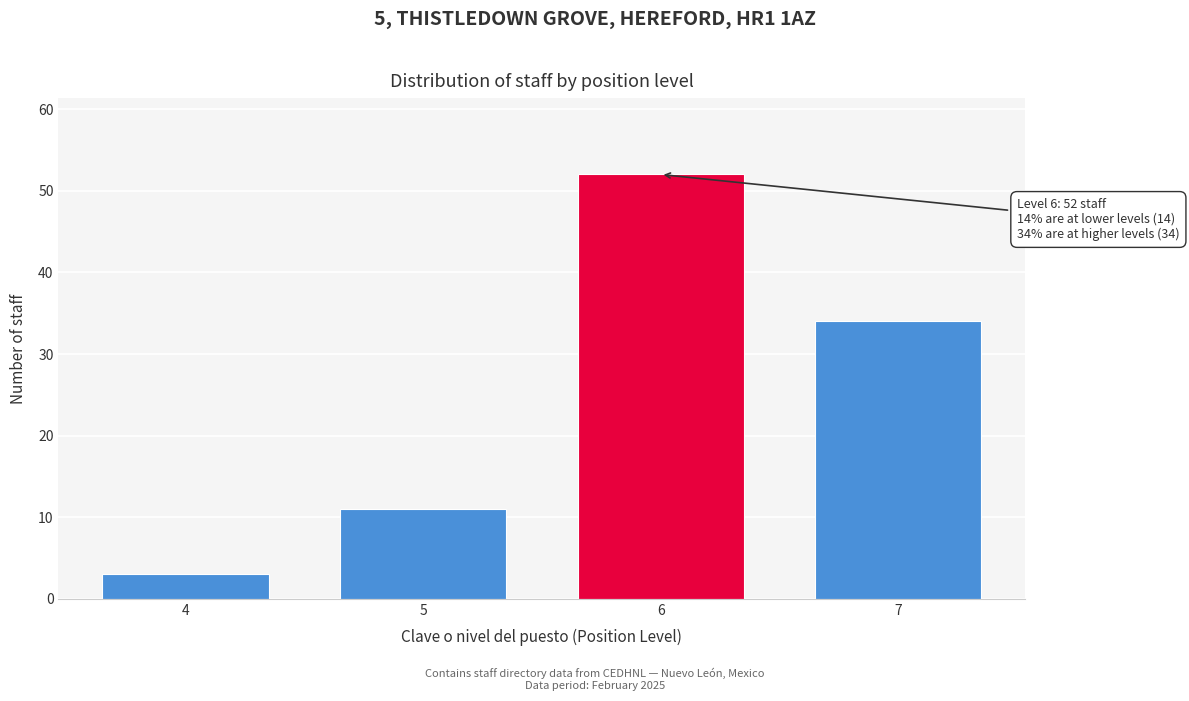

Reading left to right, extract all data points from this chart.

3	11	52	34